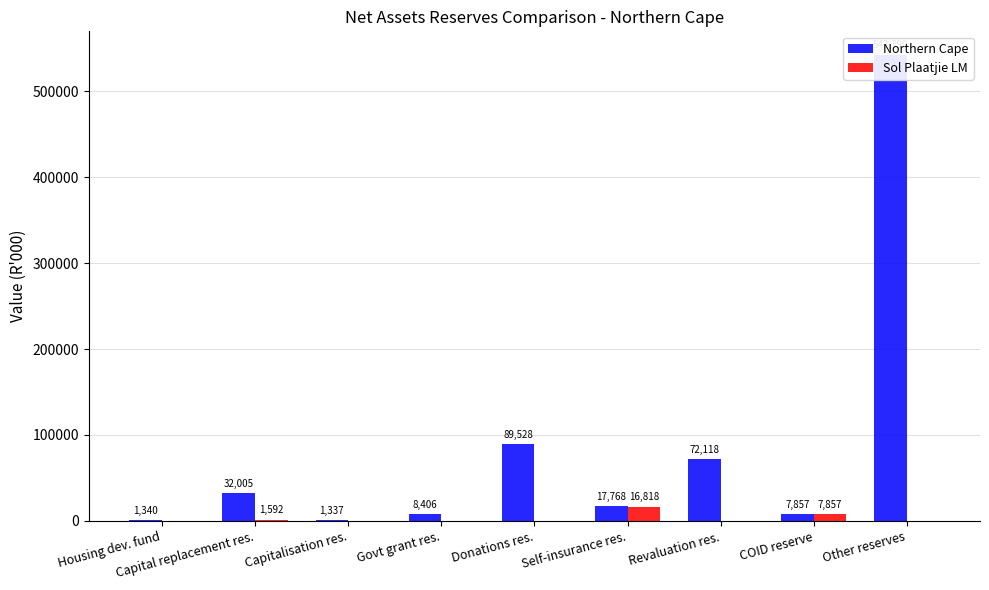

How many data points does each series have?

9